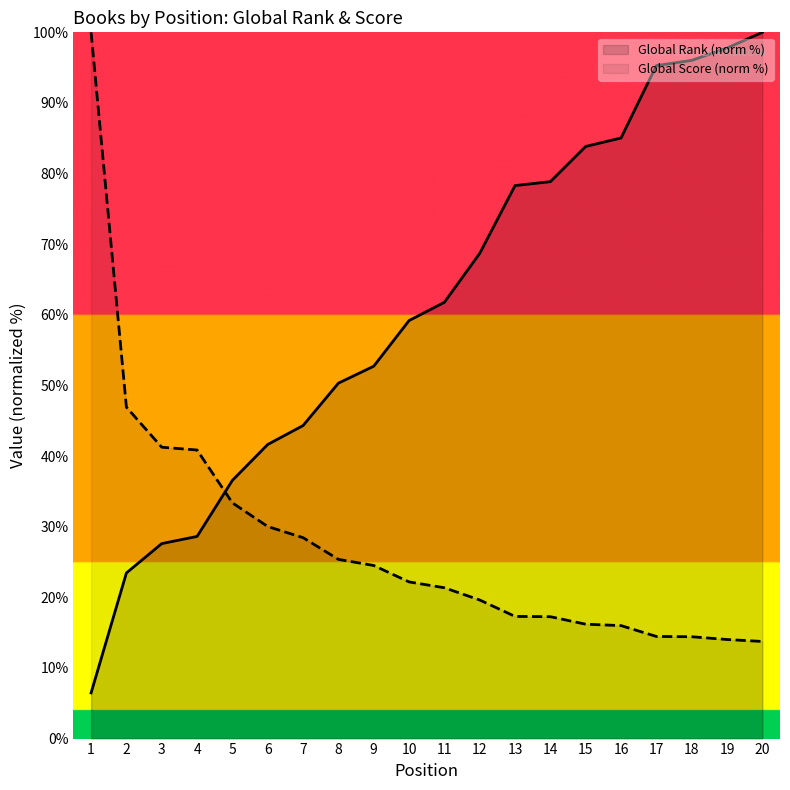

List the labels in order of Global Score (norm %) value, smallest first.

20, 19, 18, 17, 16, 15, 14, 13, 12, 11, 10, 9, 8, 7, 6, 5, 4, 3, 2, 1